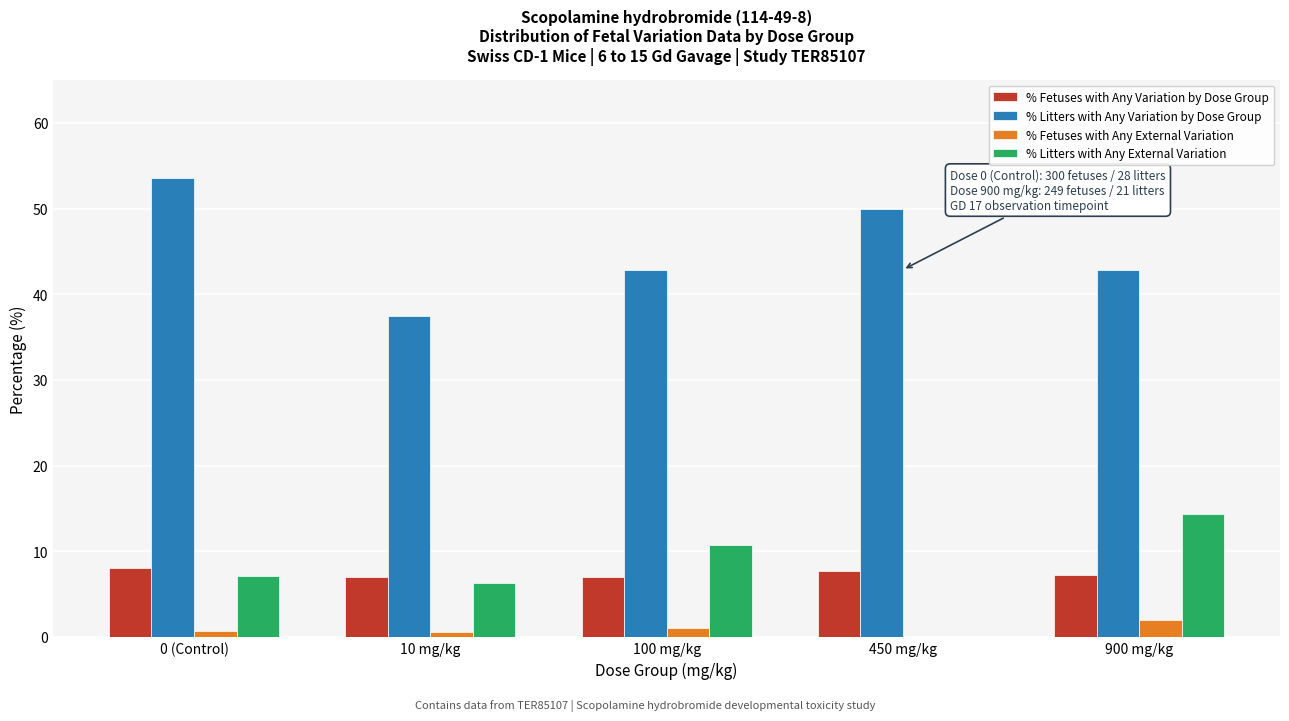

Which series has the largest total across all categories?

% Litters with Any Variation by Dose Group